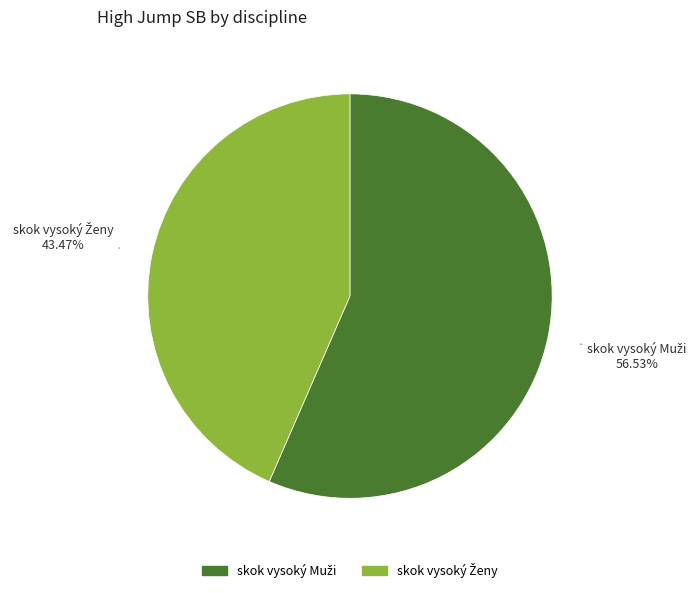

Is there any slice that represents more than half of the pie?

Yes